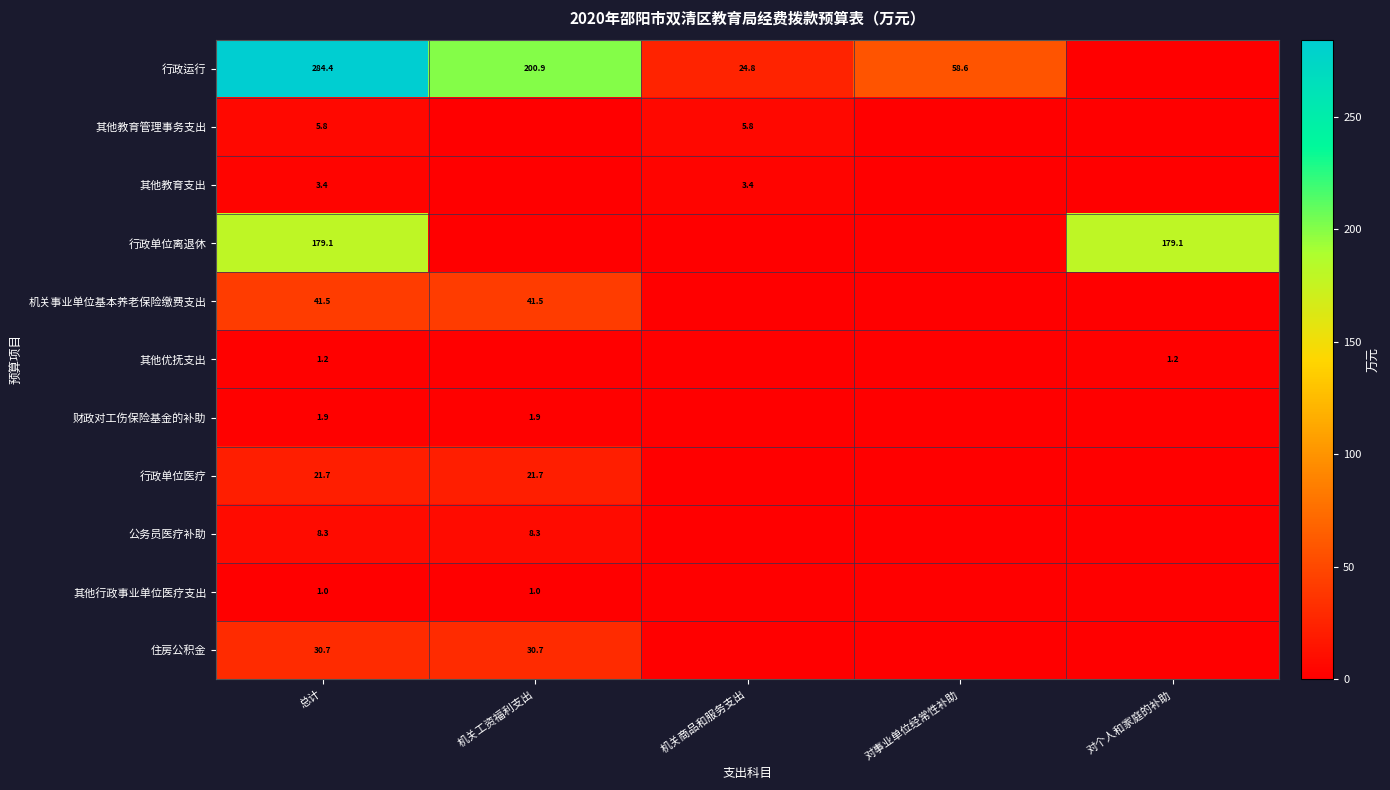

Is the value of 行政运行 at 机关工资福利支出 greater than the value of 公务员医疗补助 at 机关工资福利支出?

Yes